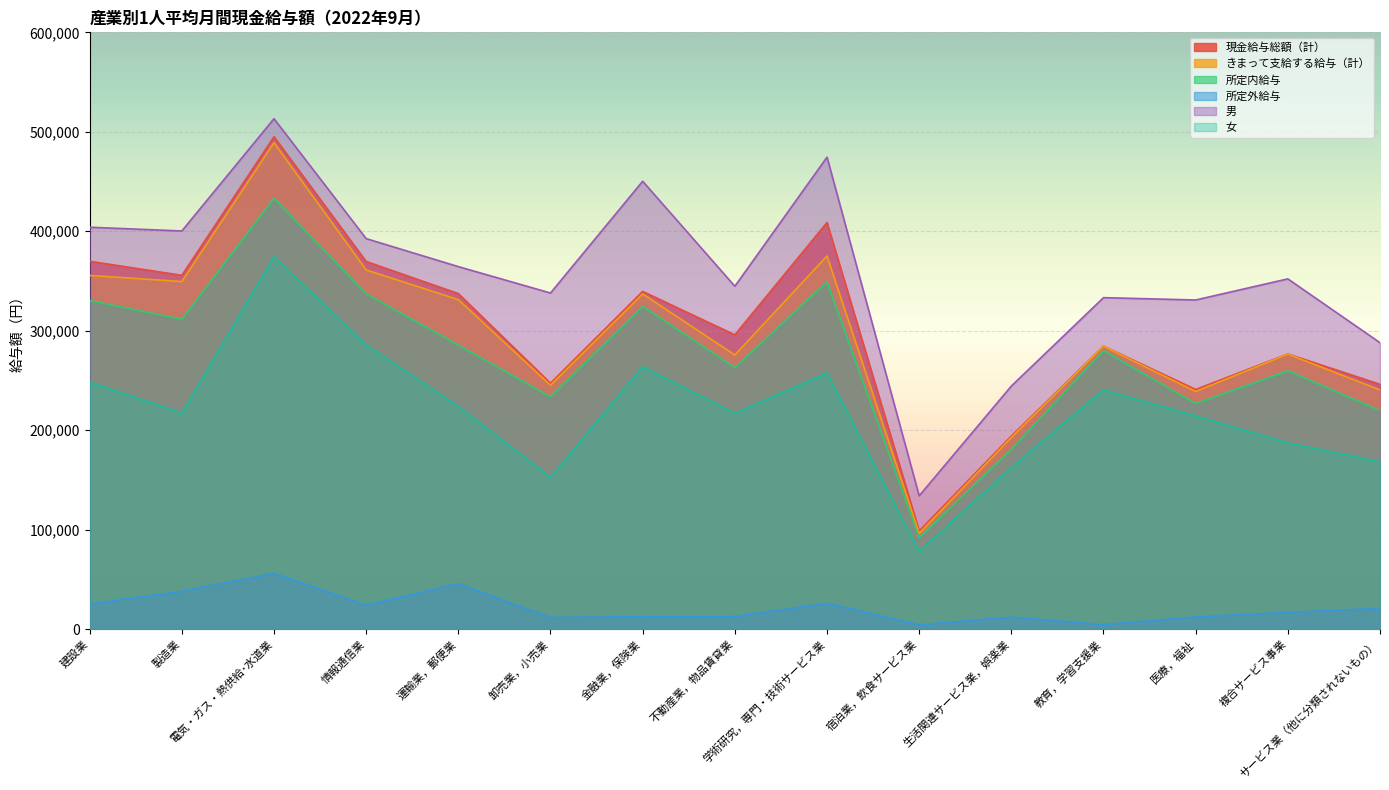

What is the difference between the maximum and minimum values in the 所定外給与 series?

51717